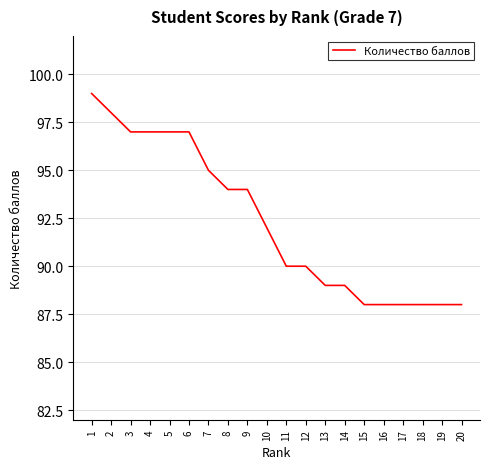

What is the difference between the maximum and minimum values?

11